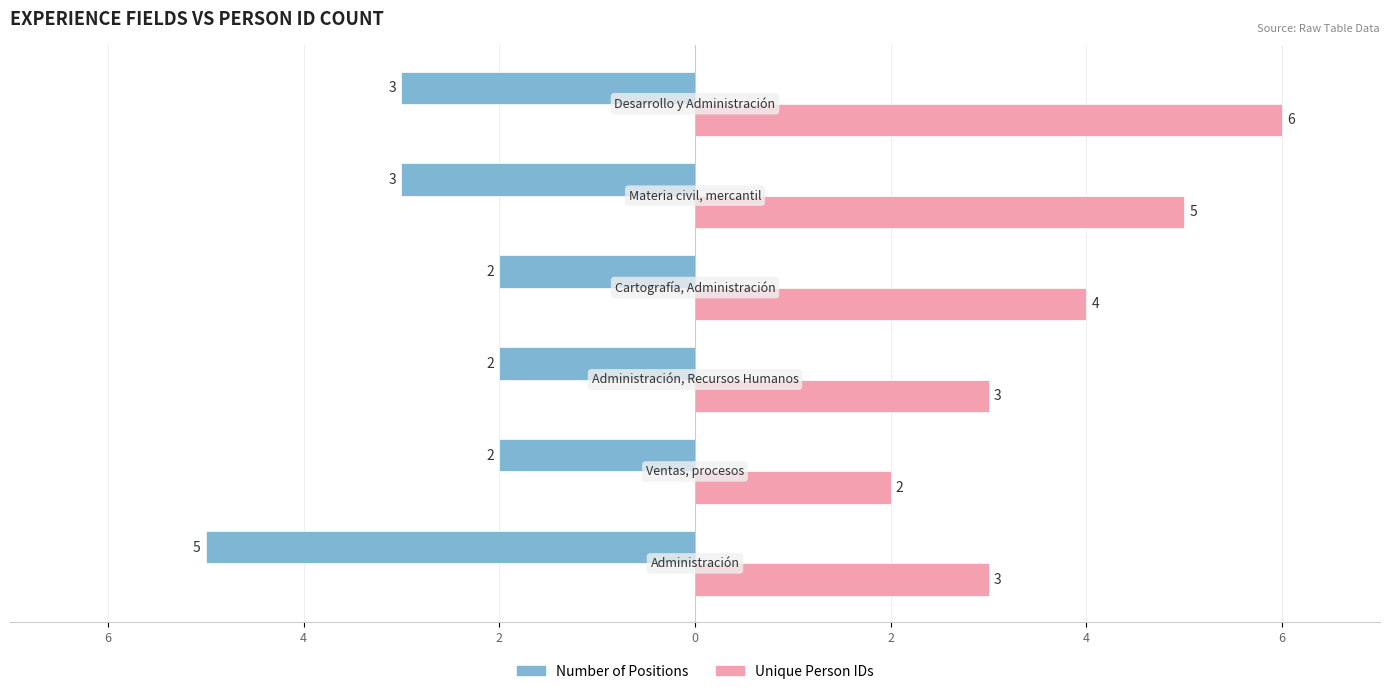

What are all the series names shown in the legend?

Number of Positions, Unique Person IDs